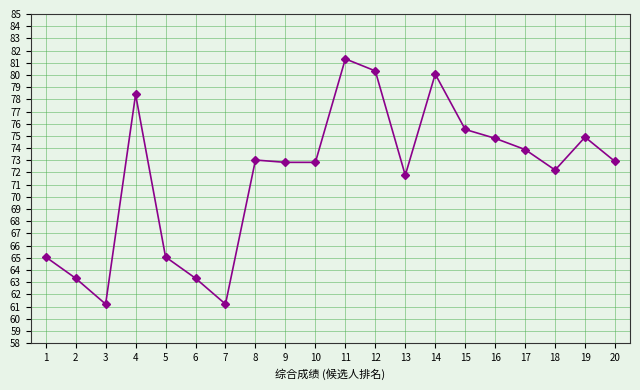

Where is the first local maximum?

4